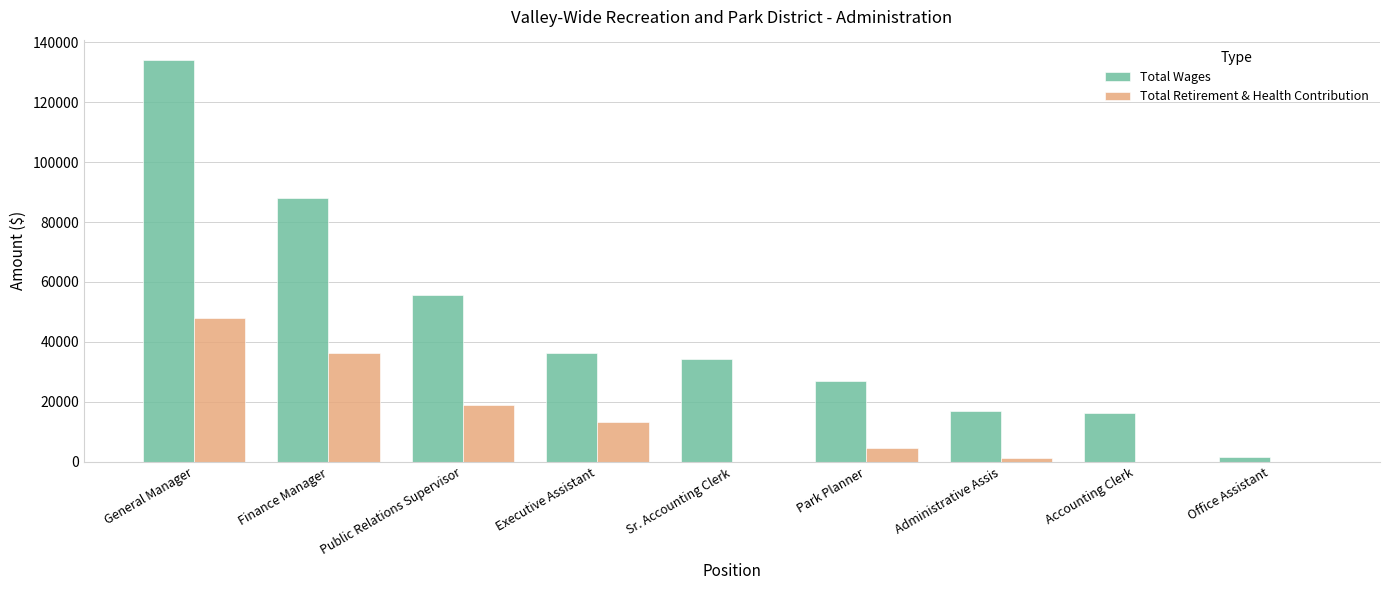

Reading left to right, list all the values displayed in this chart.

Total Wages: General Manager=134121	Finance Manager=88086	Public Relations Supervisor=55728	Executive Assistant=36314	Sr. Accounting Clerk=34160	Park Planner=26990	Administrative Assis=17097	Accounting Clerk=16265	Office Assistant=1722
Total Retirement & Health Contribution: General Manager=48110	Finance Manager=36290	Public Relations Supervisor=18833	Executive Assistant=13225	Sr. Accounting Clerk=0	Park Planner=4659	Administrative Assis=1250	Accounting Clerk=0	Office Assistant=0